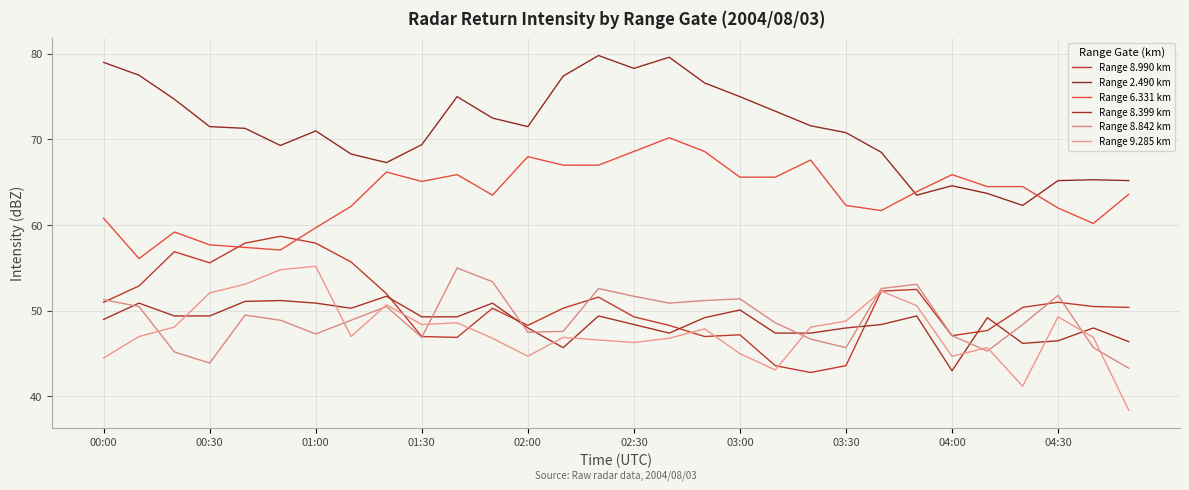

Is this an area chart (filled region under the line)?

No